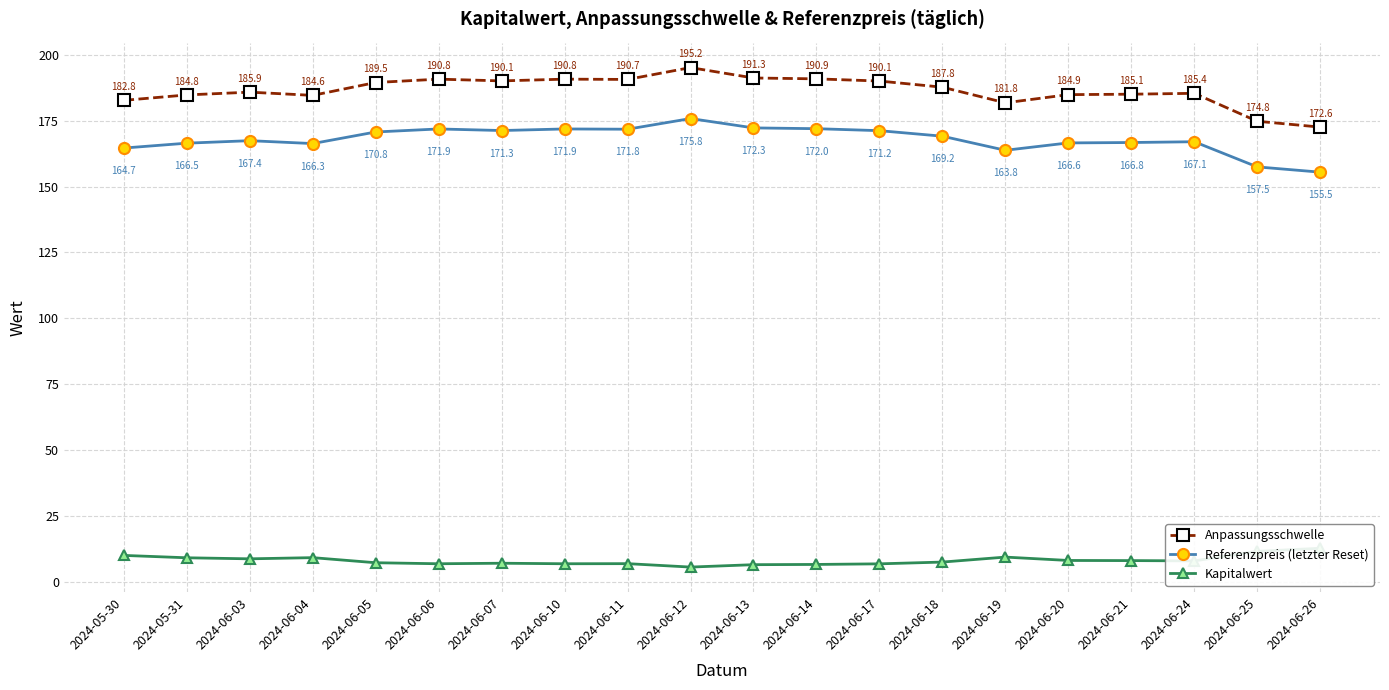

What is the difference between the second highest and second lowest values in the Kapitalwert series?

5.1